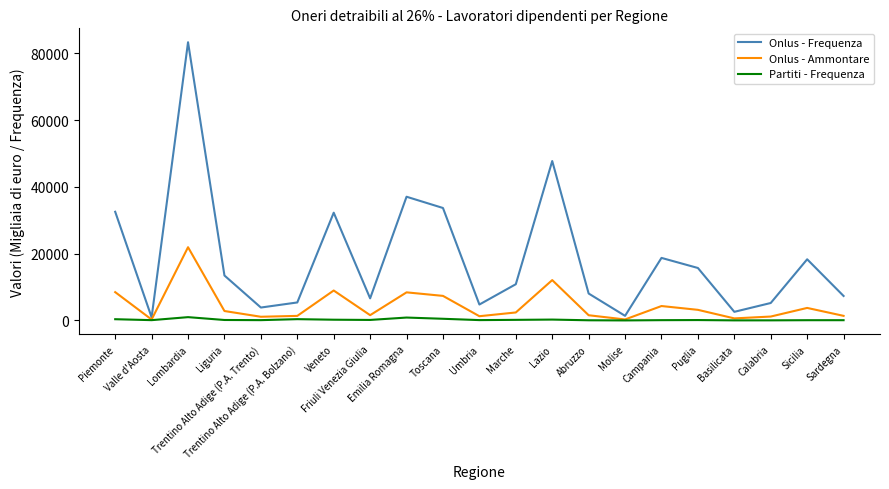

What is the highest value of the Onlus - Frequenza series?

83328